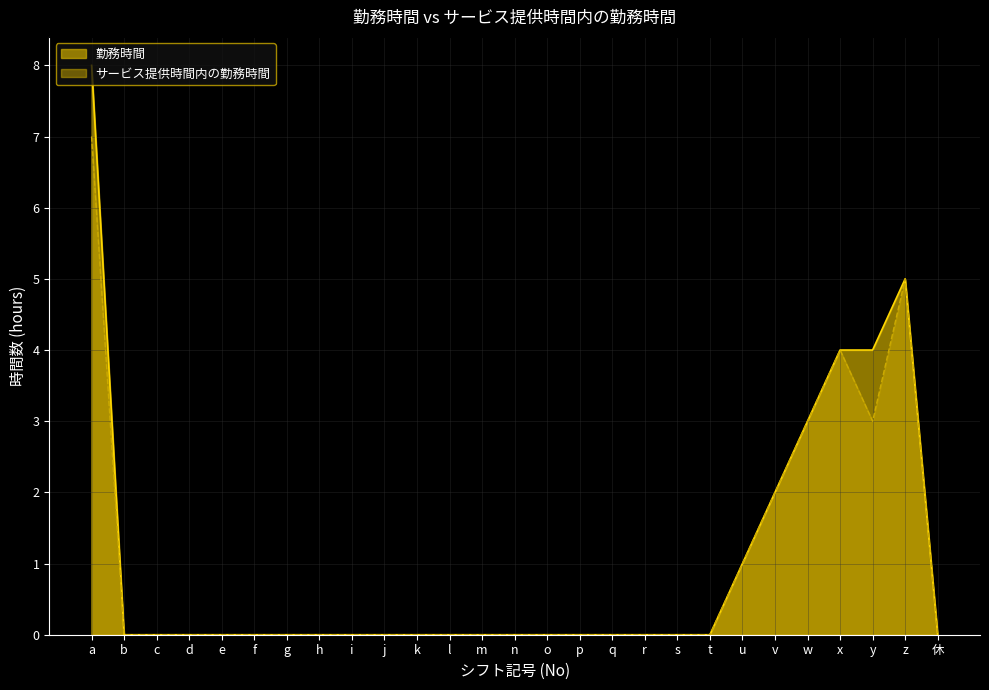

Which category has the highest value in the サービス提供時間内の勤務時間 series?

a